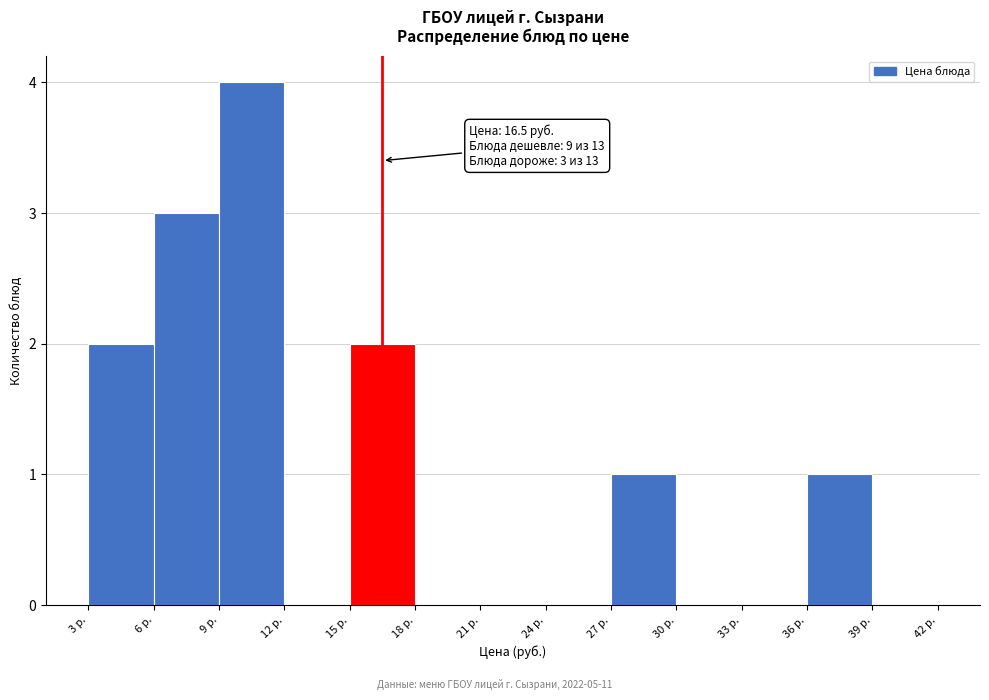

Which range on the x-axis has the tallest bar?

9 to 12